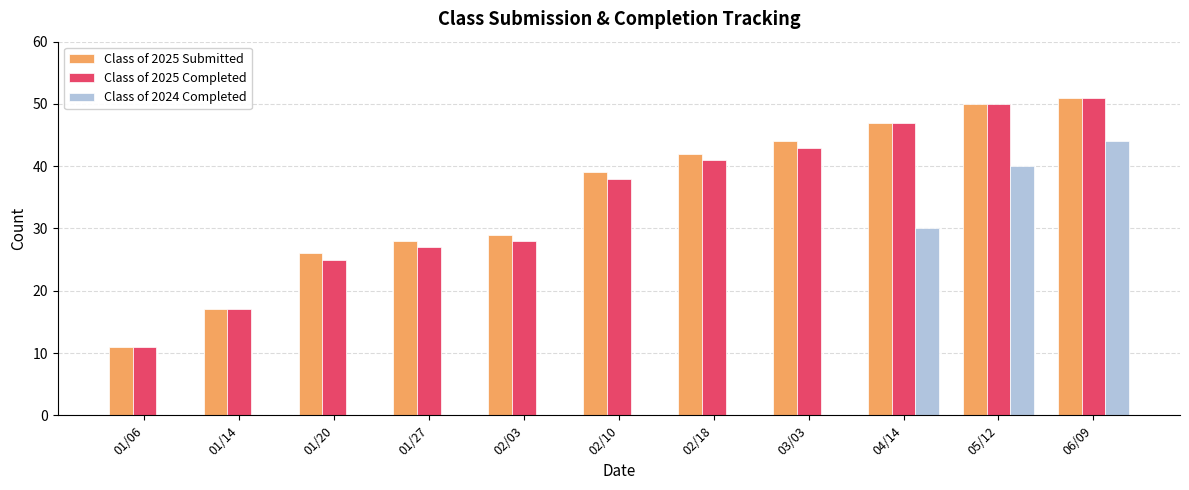

Which series changed the most between 05/12 and 06/09?

Class of 2024 Completed